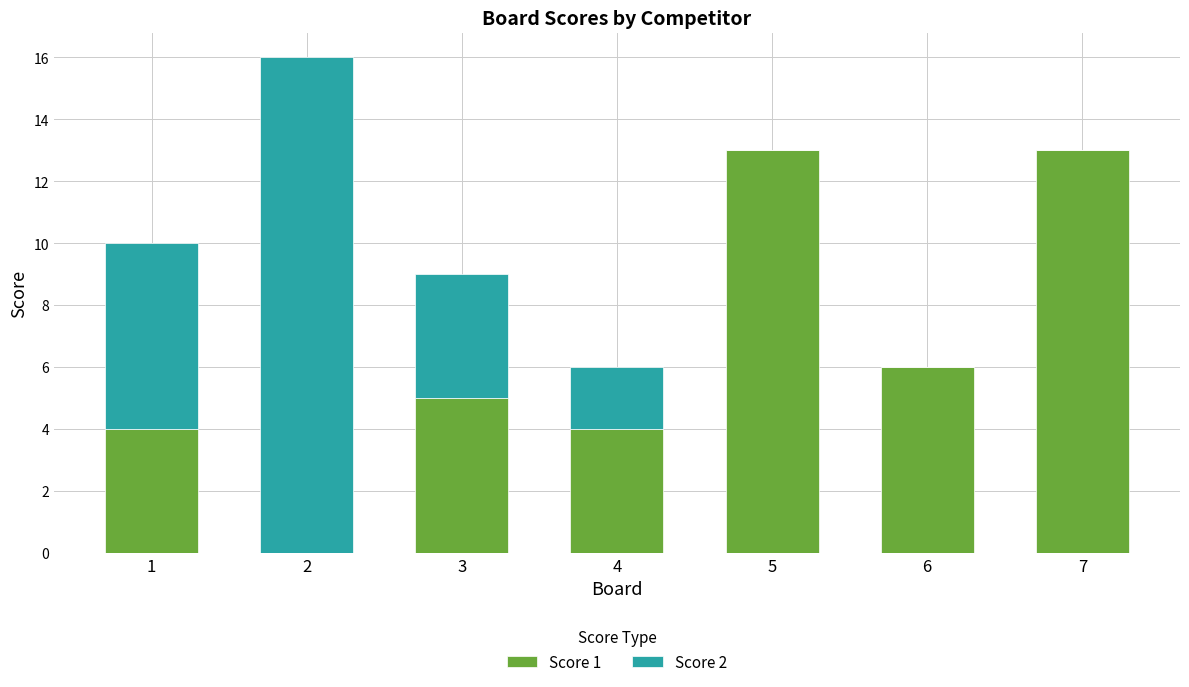

What are all the series names shown in the legend?

Score 1, Score 2